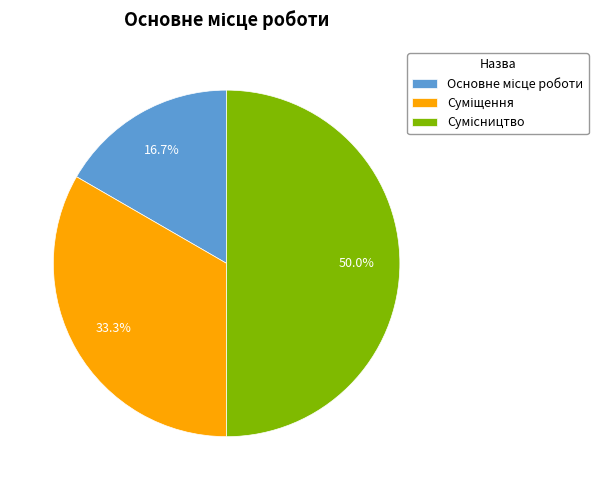

How many slices are in this pie chart?

3